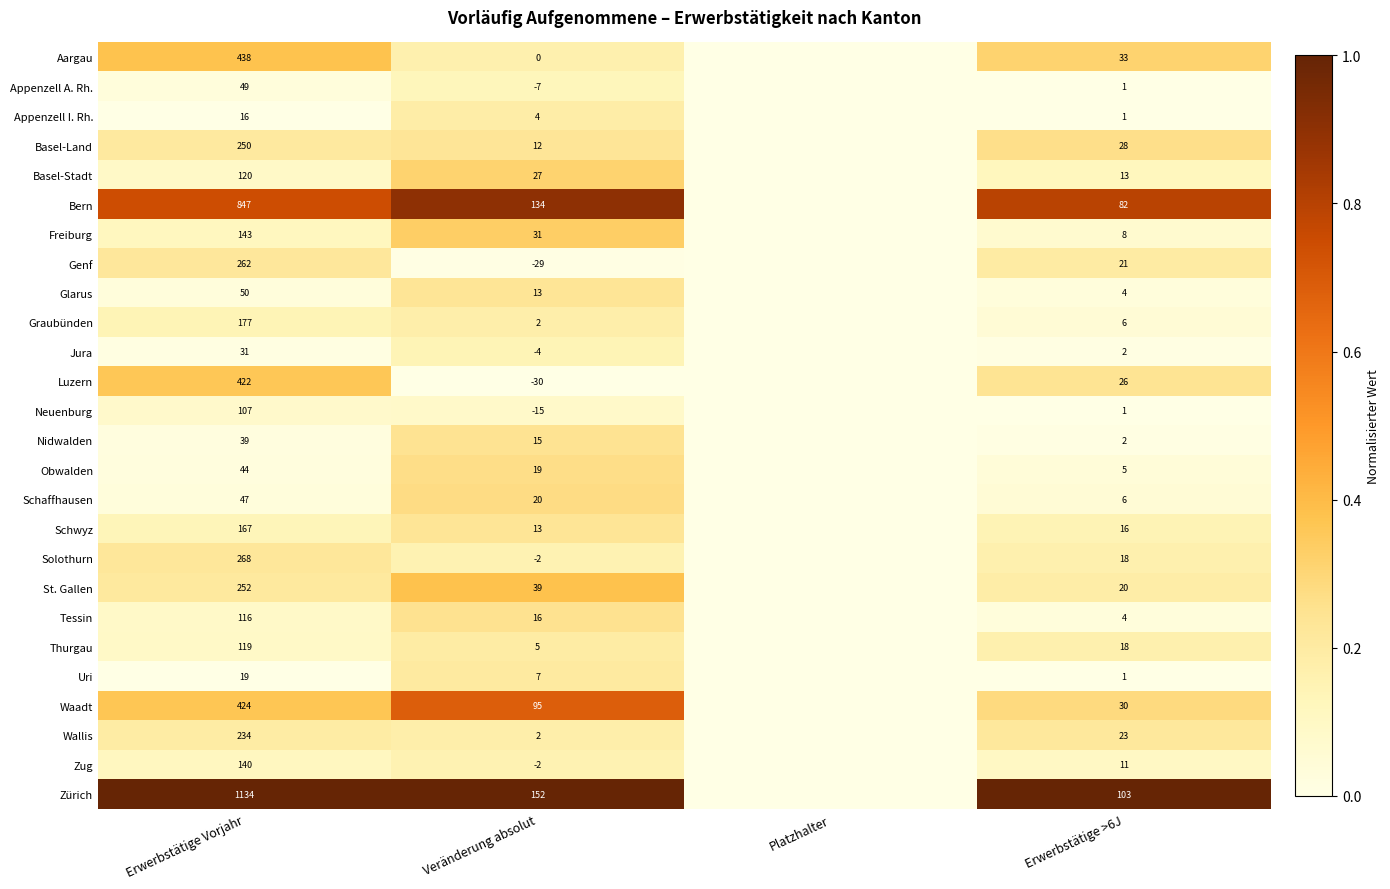

Is the value of Solothurn at Erwerbstätige Vorjahr greater than the value of Luzern at Veränderung absolut?

Yes